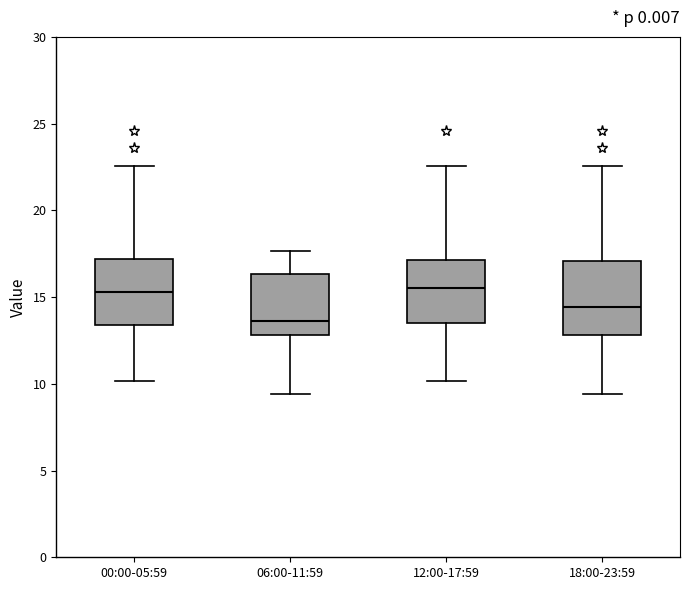

Reading left to right, transcribe this box plot: for each box, give where its median line is, the range the box spans, and where its two whiskers end, as read against the y-axis. The values are not printed on the chart, so give them approximately, as read against the axis.

00:00-05:59: median 15.5, box 13.5 to 17.0, whiskers 10.0 to 22.5
06:00-11:59: median 13.5, box 13.0 to 16.5, whiskers 9.5 to 17.5
12:00-17:59: median 15.5, box 13.5 to 17.0, whiskers 10.0 to 22.5
18:00-23:59: median 14.5, box 13.0 to 17.0, whiskers 9.5 to 22.5